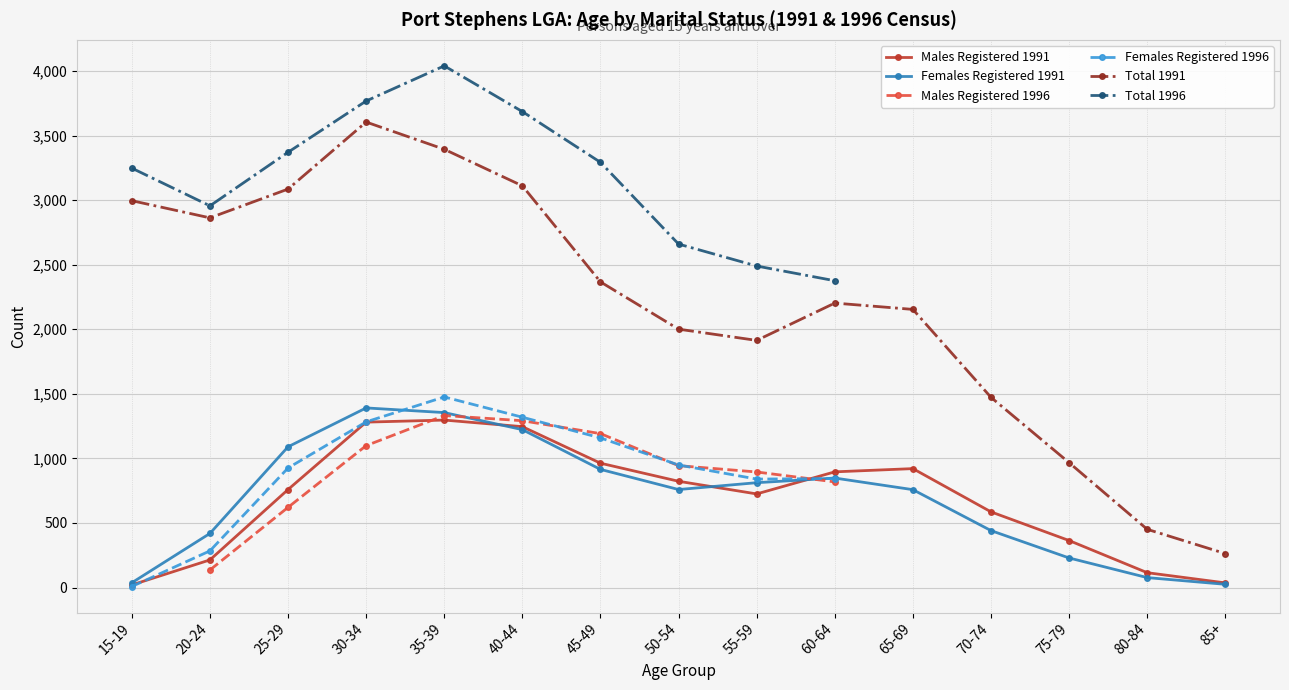

Is it true that Females Registered 1991 equals 229 at 75-79?

True